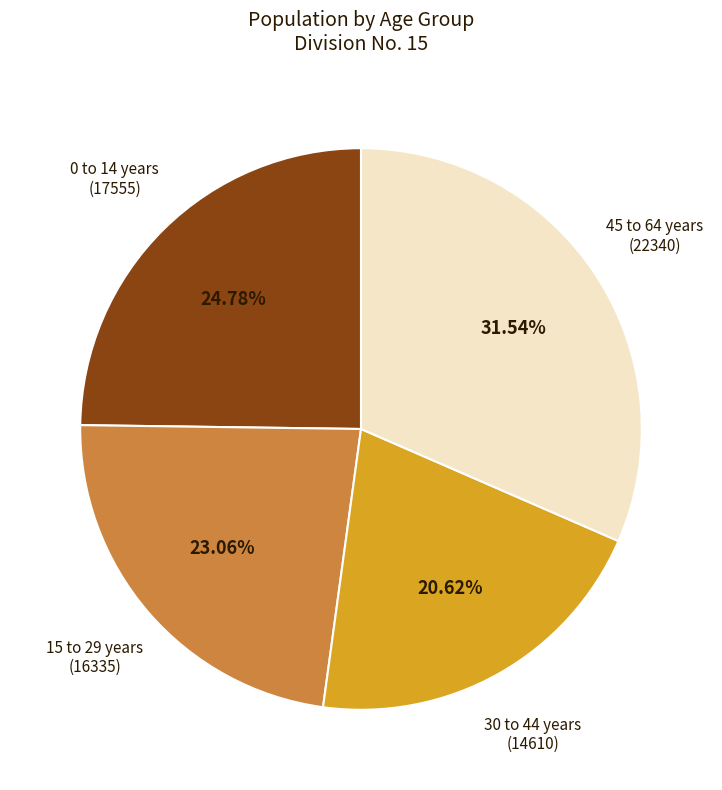

How many segments does this pie chart have?

4